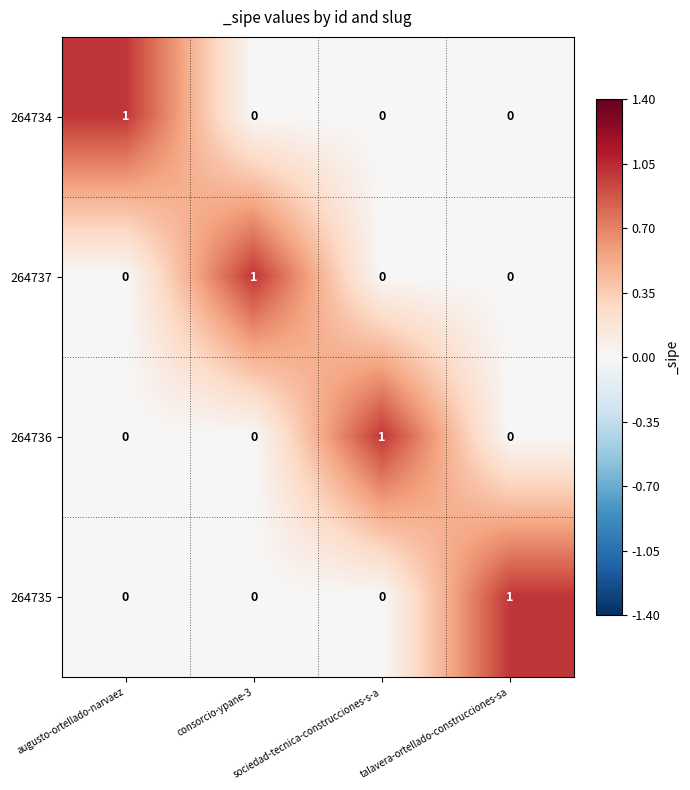

How many positive values does the 264736 series have?

1